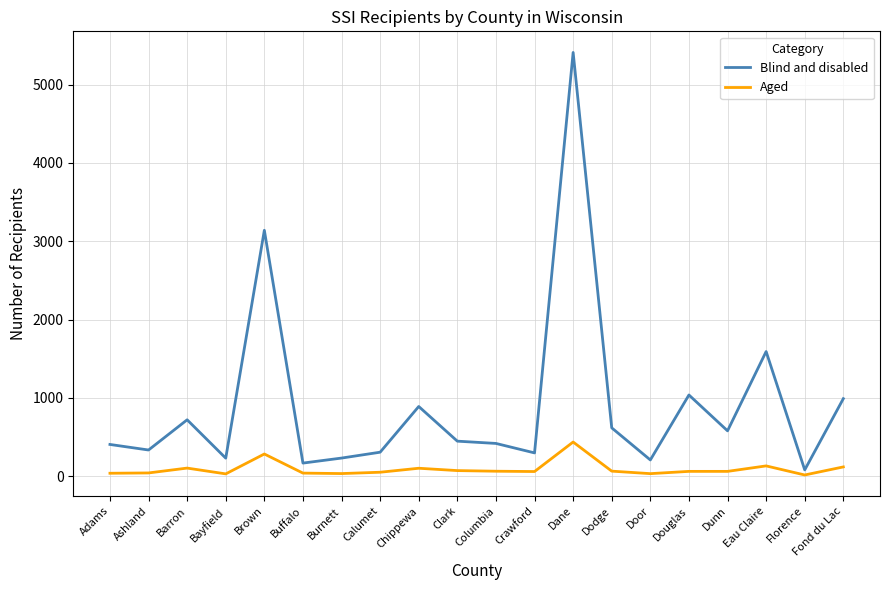

List the series in order of their overall mean, highest first.

Blind and disabled, Aged